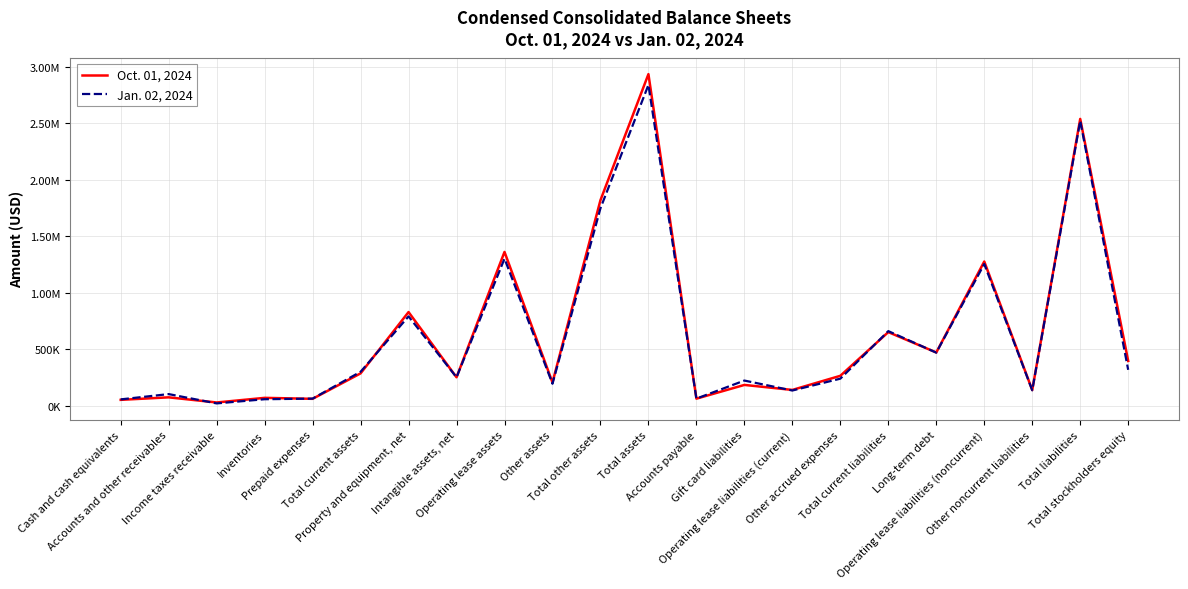

What is the spread (max minus min) of values at Total current liabilities?

8778